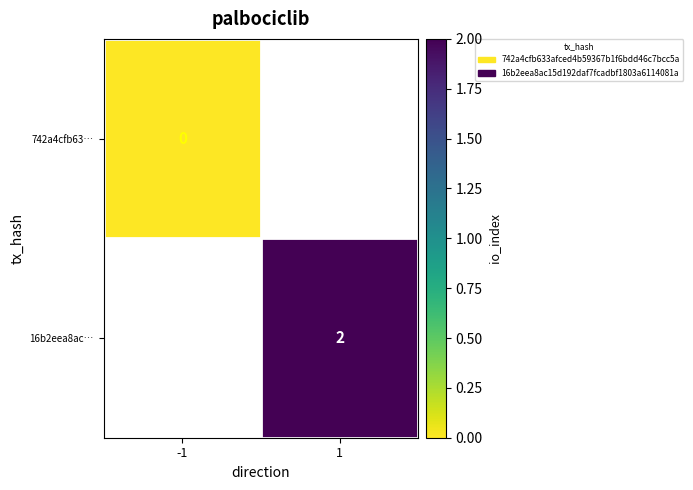

Is it true that 16b2eea8ac… equals 3 at 1?

False